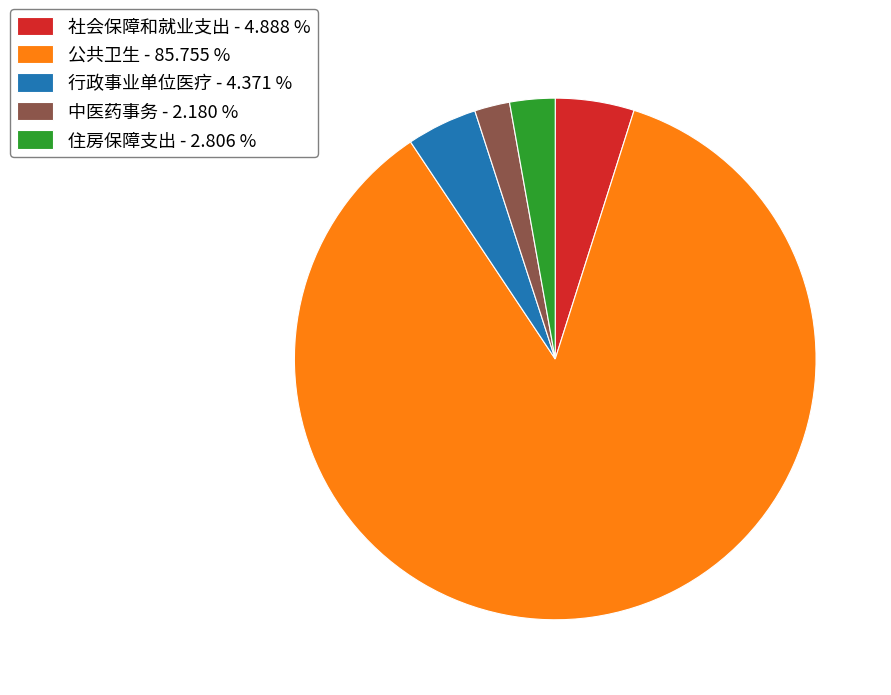

Does 中医药事务 represent more than half of the total?

No